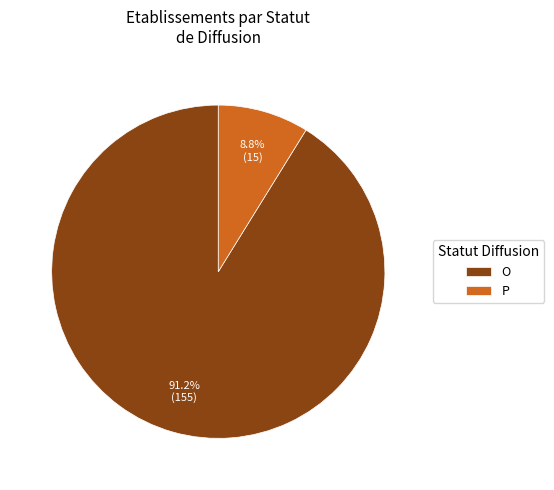

To the nearest percent, what is the average slice percentage?

50%